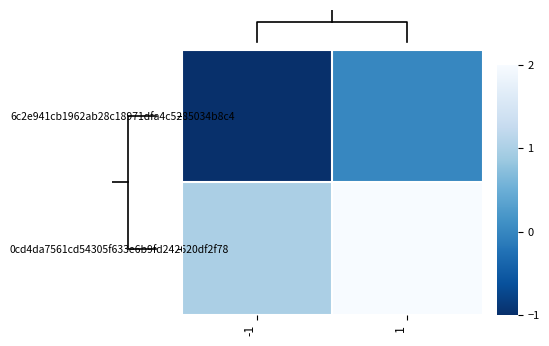

Rank the categories by 6c2e941cb1962ab28c18971dfa4c5285034b8c4 value from lowest to highest.

-1, 1